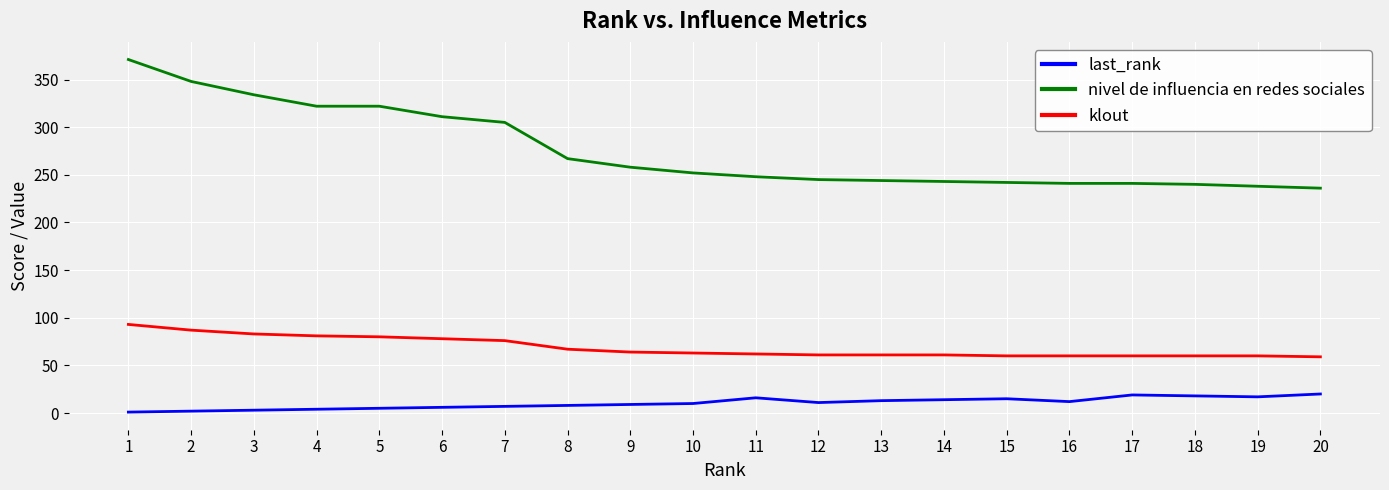

List the series in order of their peak value, lowest first.

last_rank, klout, nivel de influencia en redes sociales